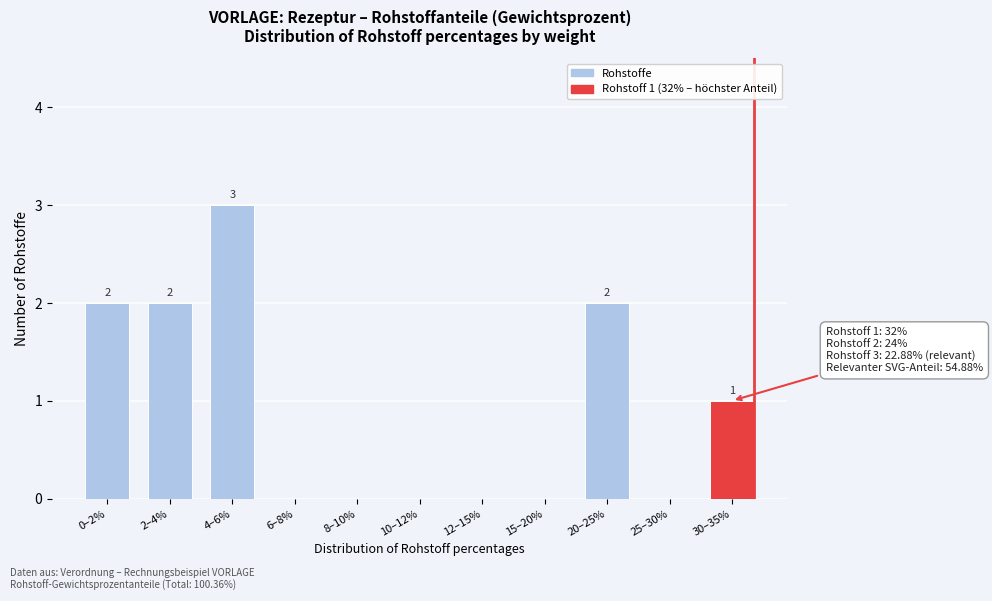

Reading left to right, extract all data points from this chart.

0–2%=2	2–4%=2	4–6%=3	6–8%=0	8–10%=0	10–12%=0	12–15%=0	15–20%=0	20–25%=2	25–30%=0	30–35%=1